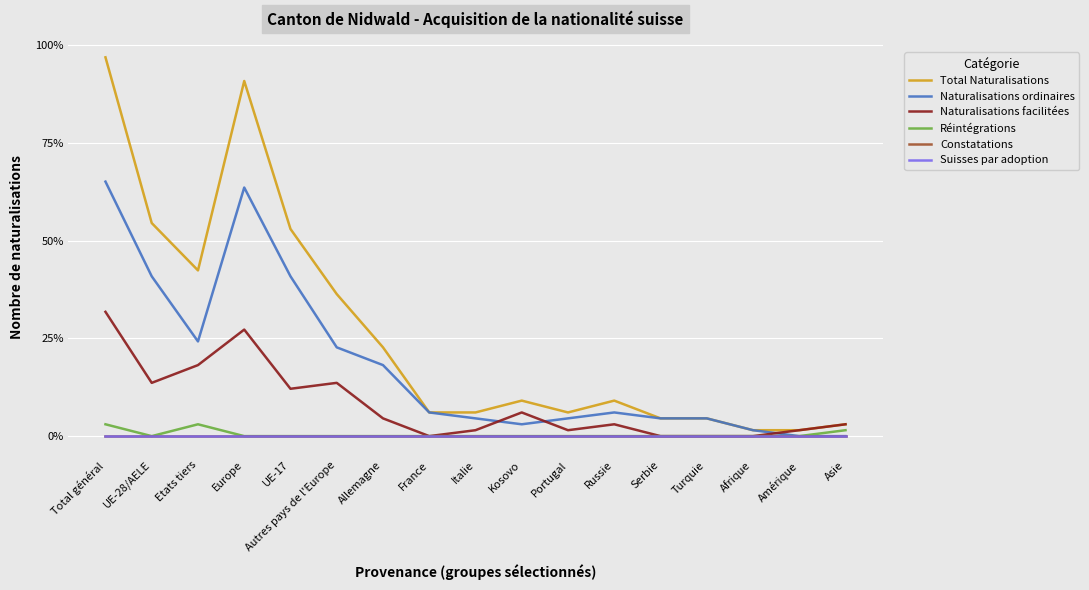

Where is Total Naturalisations nearest to the value 0?

Afrique